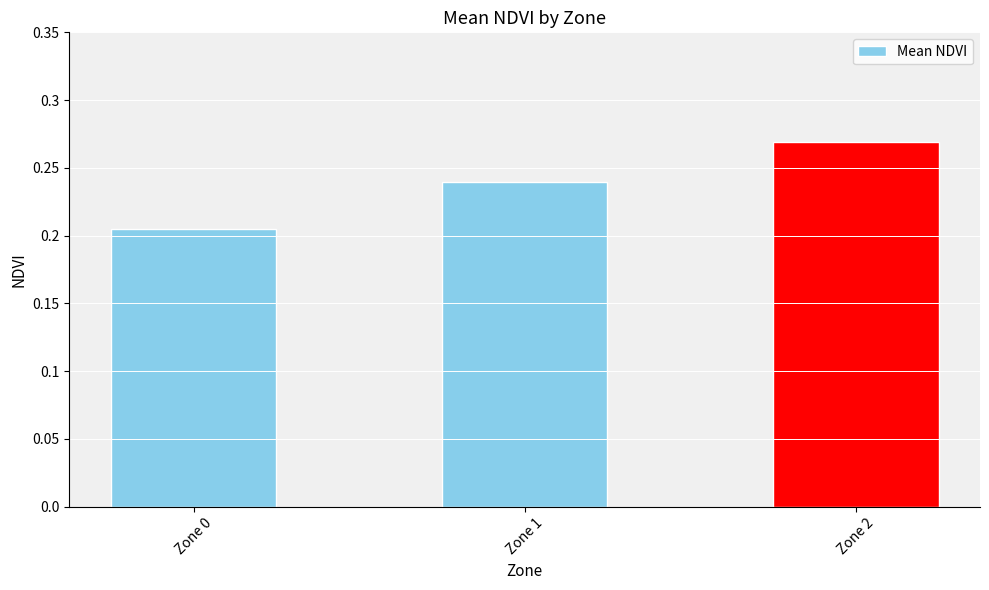

Are the bars horizontal?

No